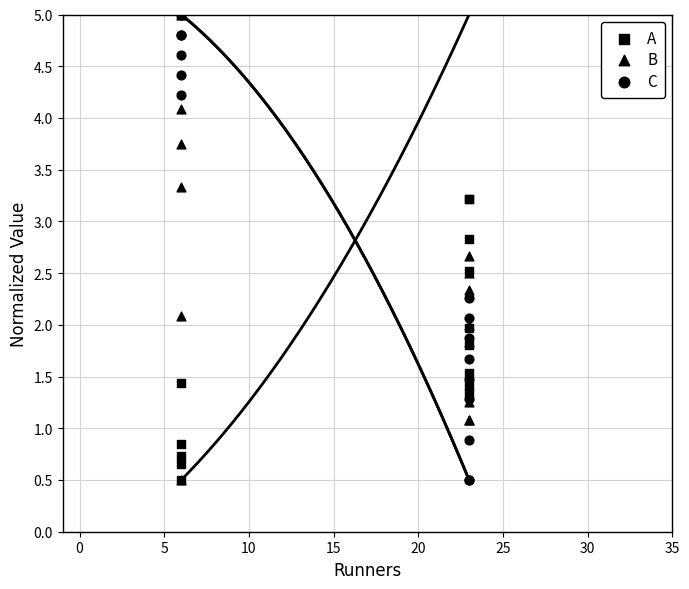

Which series reaches the maximum Y coordinate?

A